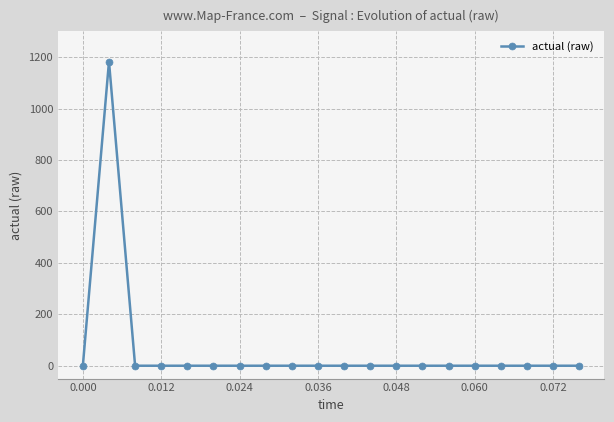

What is the difference between the maximum and minimum values?

1182.6